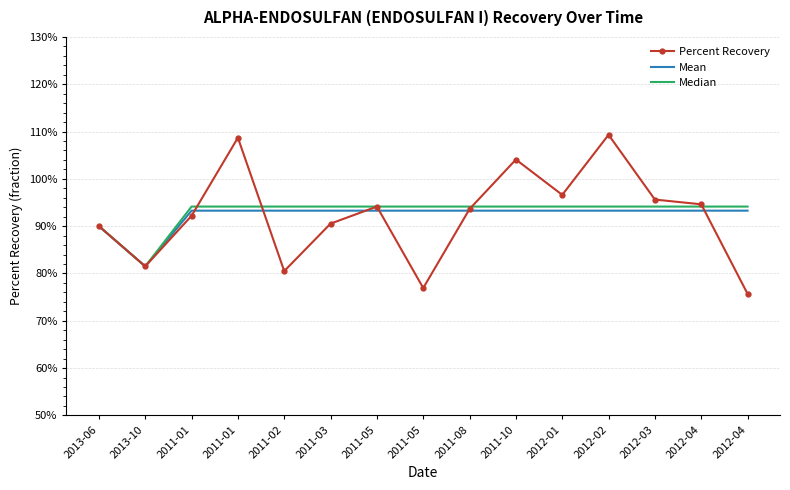

Which series has the largest total across all categories?

Median